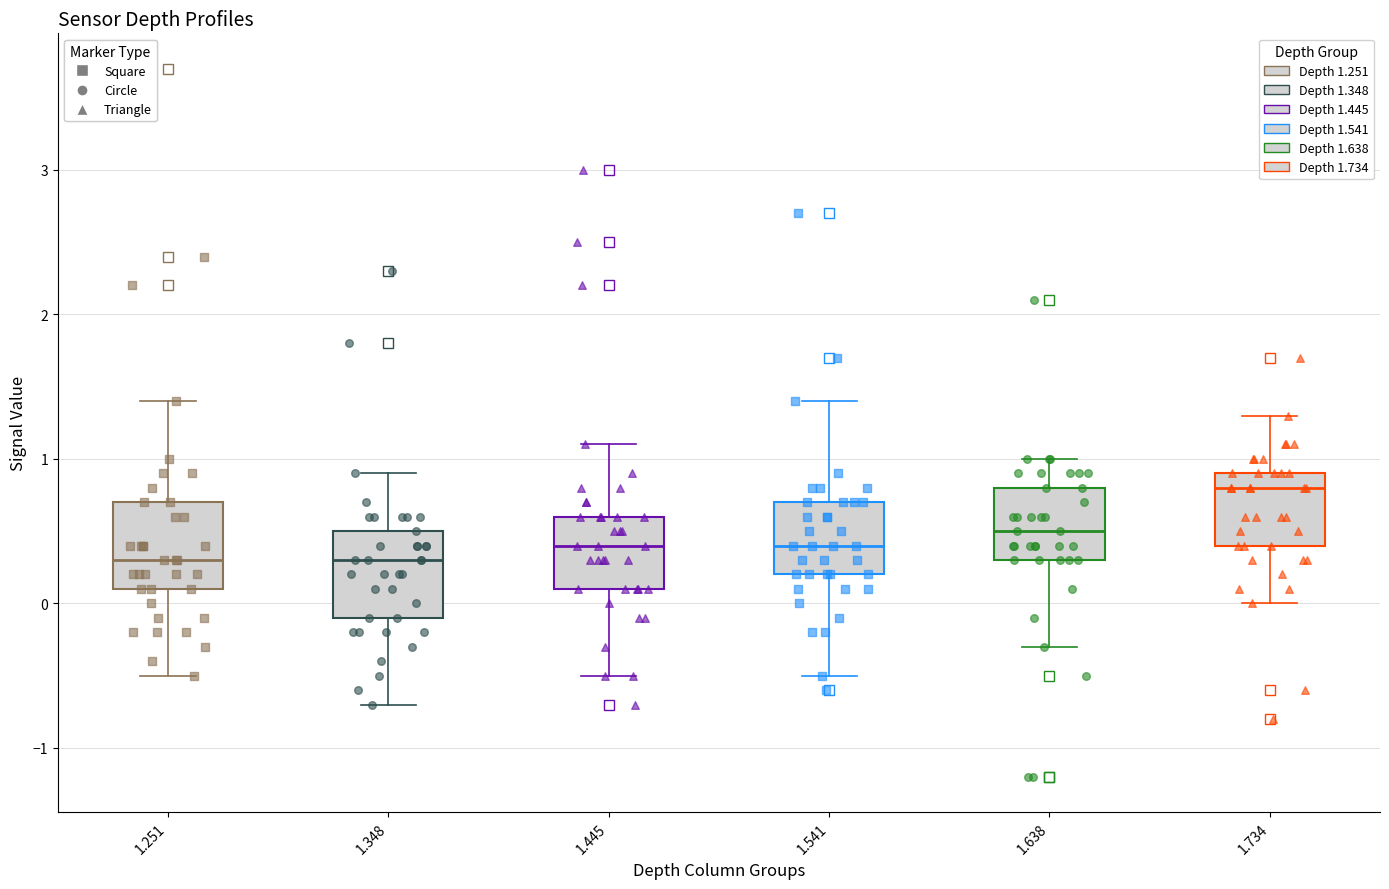

Reading left to right, transcribe this box plot: for each box, give where its median line is, the range the box spans, and where its two whiskers end, as read against the y-axis. The values are not printed on the chart, so give them approximately, as read against the axis.

1.251: median 0.3, box 0.1 to 0.7, whiskers -0.5 to 1.4
1.348: median 0.3, box -0.1 to 0.5, whiskers -0.7 to 0.9
1.445: median 0.4, box 0.1 to 0.6, whiskers -0.5 to 1.1
1.541: median 0.4, box 0.2 to 0.7, whiskers -0.5 to 1.4
1.638: median 0.5, box 0.3 to 0.8, whiskers -0.3 to 1.0
1.734: median 0.8, box 0.4 to 0.9, whiskers 0.0 to 1.3